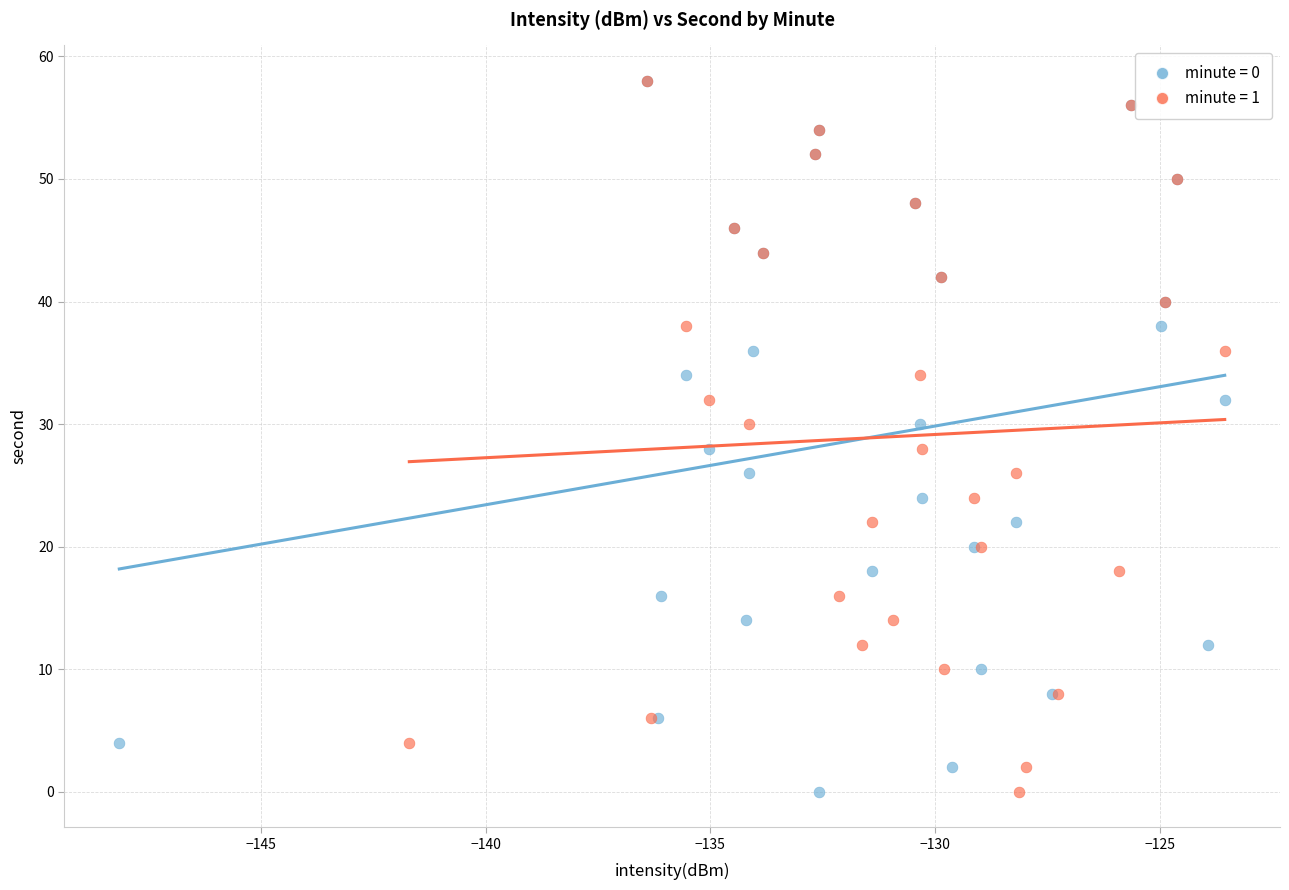

What are all the series names shown in the legend?

minute = 0, minute = 1